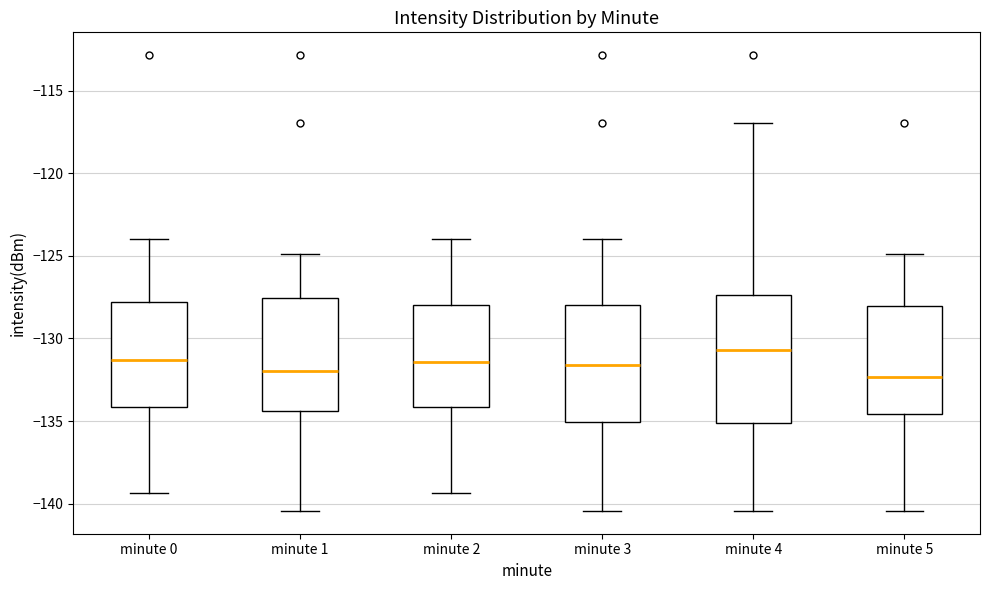

Reading left to right, transcribe this box plot: for each box, give where its median line is, the range the box spans, and where its two whiskers end, as read against the y-axis. The values are not printed on the chart, so give them approximately, as read against the axis.

minute 0: median -131.5, box -134.0 to -128.0, whiskers -139.5 to -124.0
minute 1: median -132.0, box -134.5 to -127.5, whiskers -140.5 to -125.0
minute 2: median -131.5, box -134.0 to -128.0, whiskers -139.5 to -124.0
minute 3: median -131.5, box -135.0 to -128.0, whiskers -140.5 to -124.0
minute 4: median -130.5, box -135.0 to -127.5, whiskers -140.5 to -117.0
minute 5: median -132.5, box -134.5 to -128.0, whiskers -140.5 to -125.0